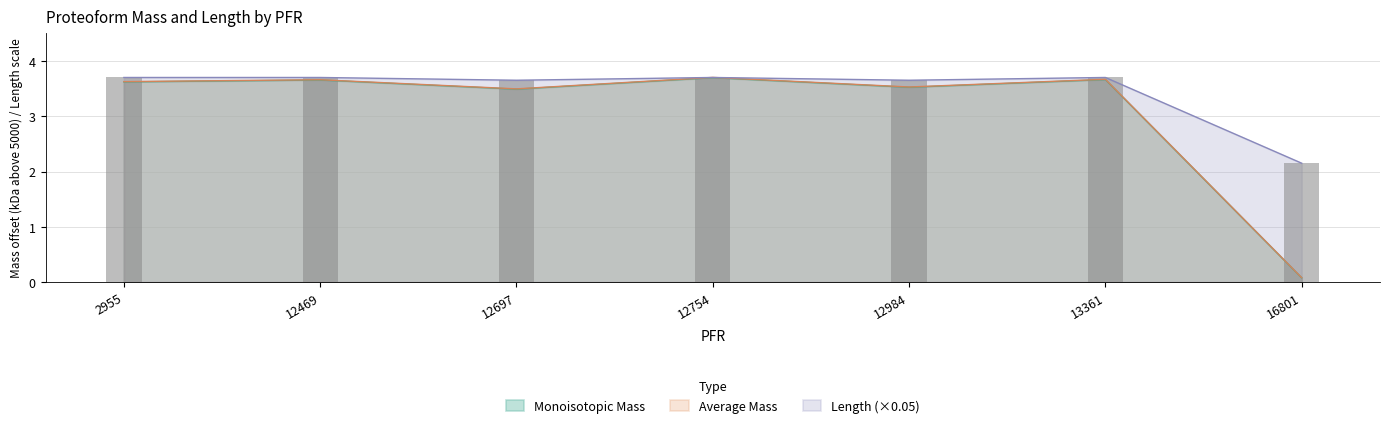

Where does the Average Mass series first go above 3?

2955